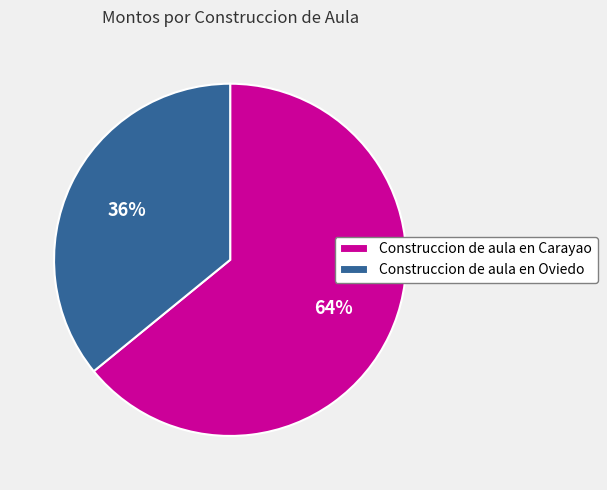

The Construccion de aula en Oviedo slice represents 36% of the pie. True or false?

True